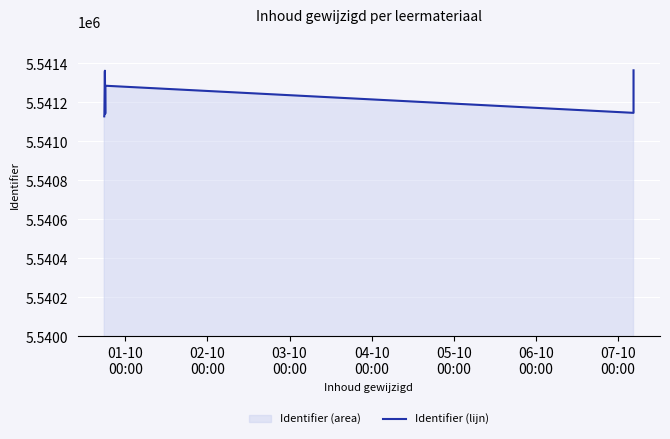

How many interior local peaks (higher than both neighbors) does the data have?

2